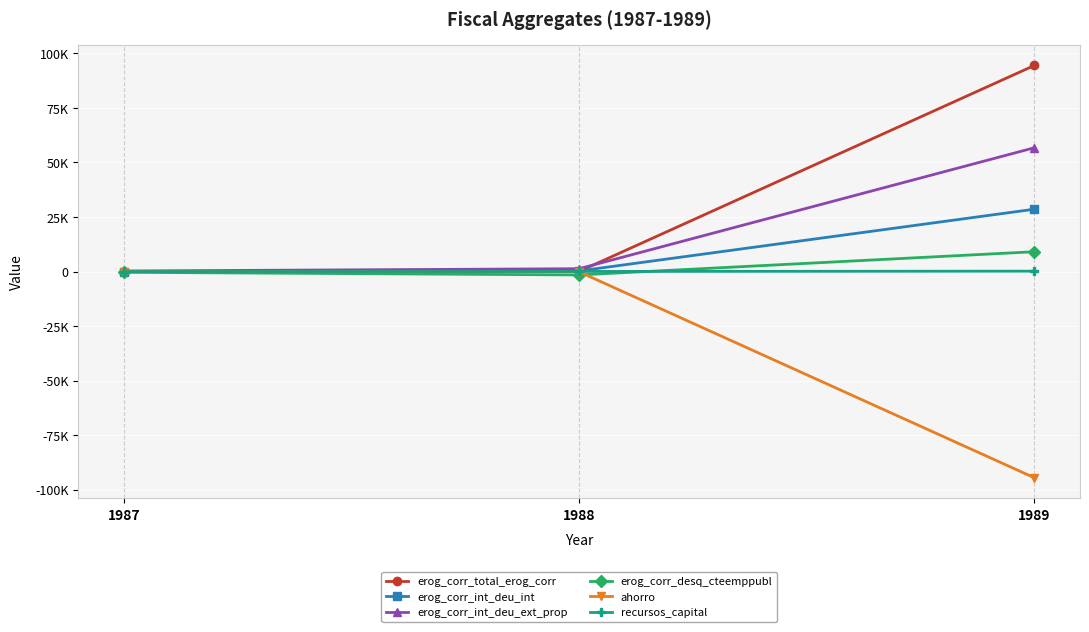

What are all the series names shown in the legend?

erog_corr_total_erog_corr, erog_corr_int_deu_int, erog_corr_int_deu_ext_prop, erog_corr_desq_cteemppubl, ahorro, recursos_capital